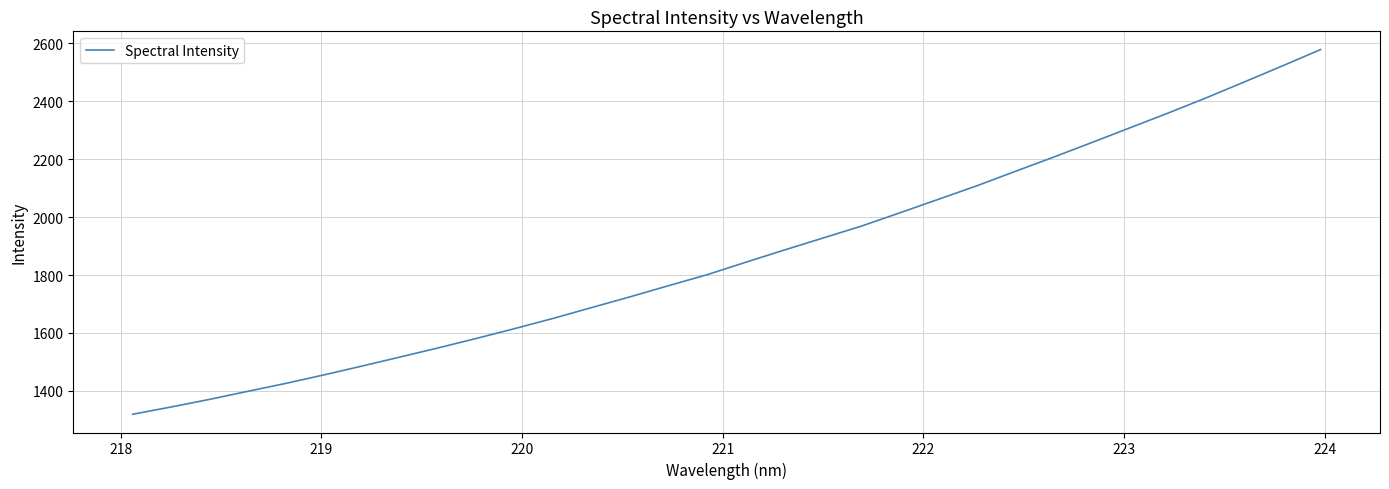

What is the smallest value displayed?

1319.7